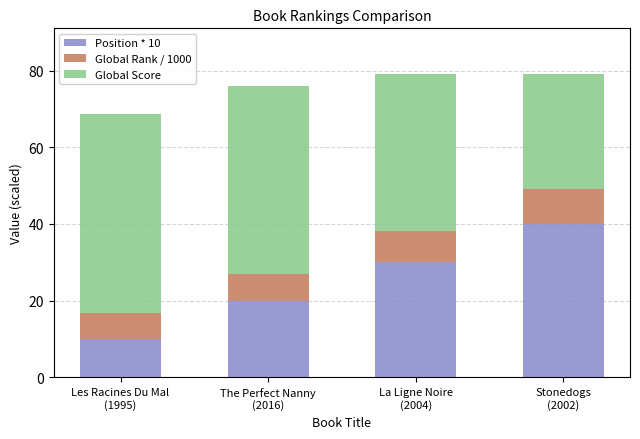

At which label is Position * 10 closest to 25?

The Perfect Nanny
(2016)